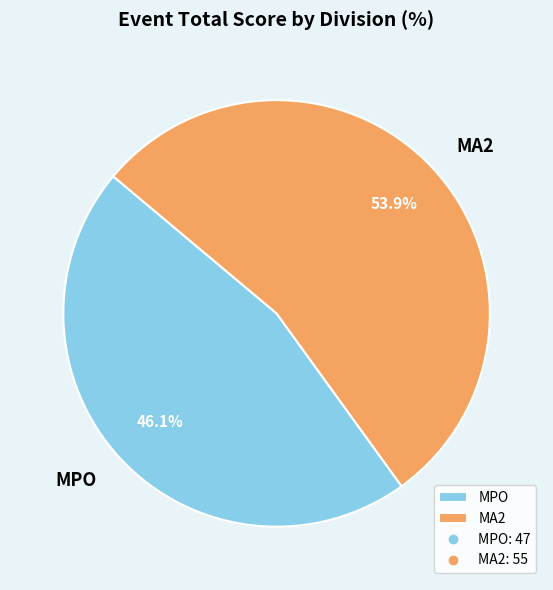

Count the number of slices in the pie.

2